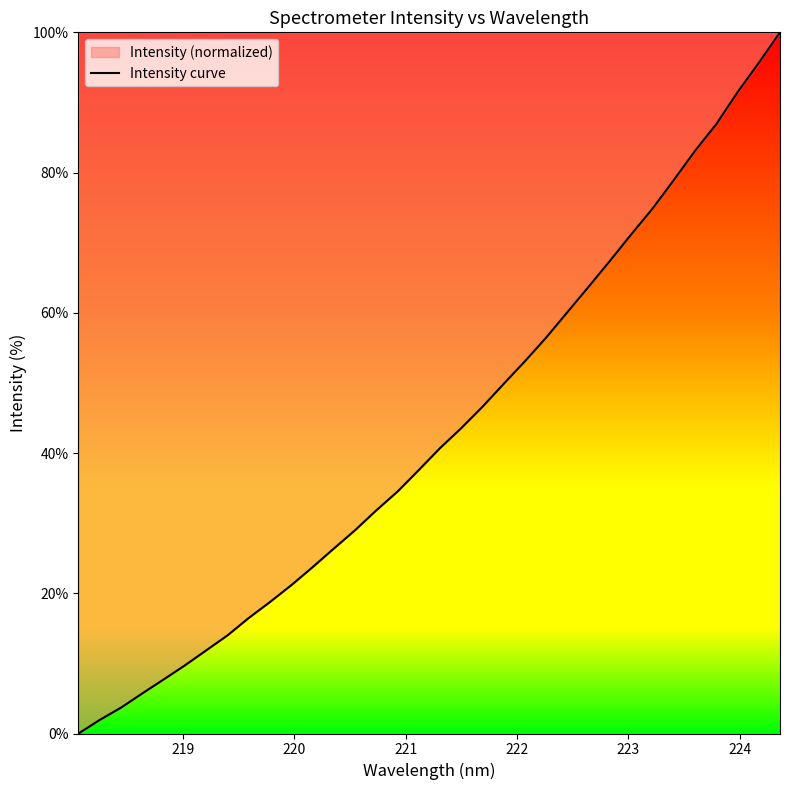

What is the maximum value shown in the chart?

100.0